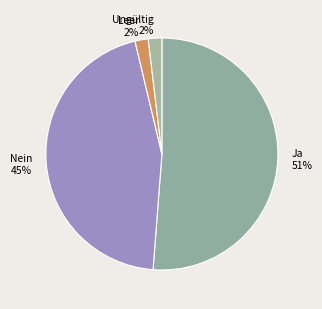

Is there any slice that represents more than half of the pie?

Yes